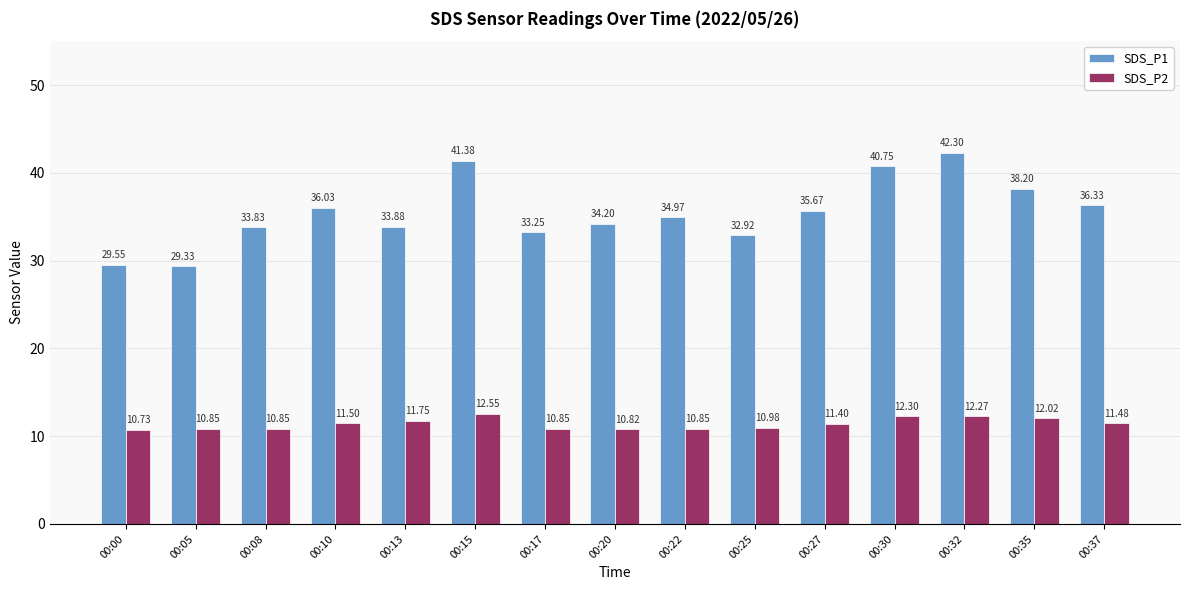

True or false: SDS_P1 has a value of 38.2 at 00:35.

True